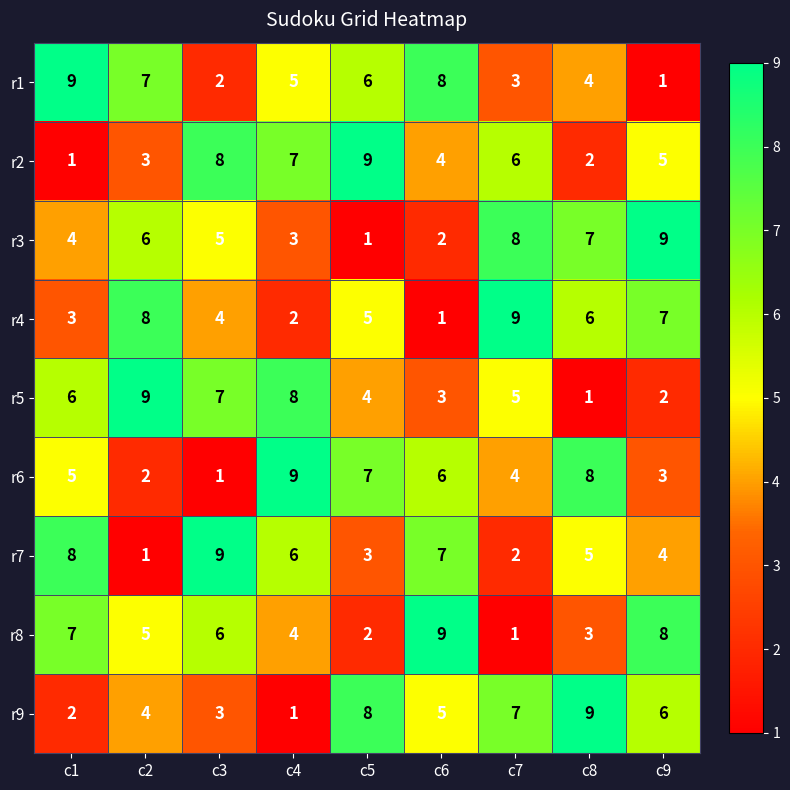

Between c6 and c8, which series saw the biggest shift?

r8